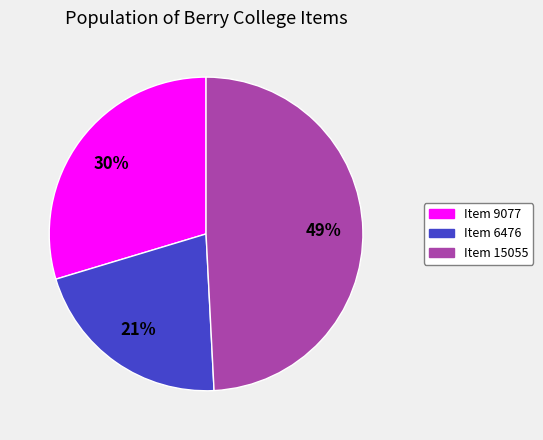

What is the ratio of the value at Item 9077 to the value at Item 15055?

0.6